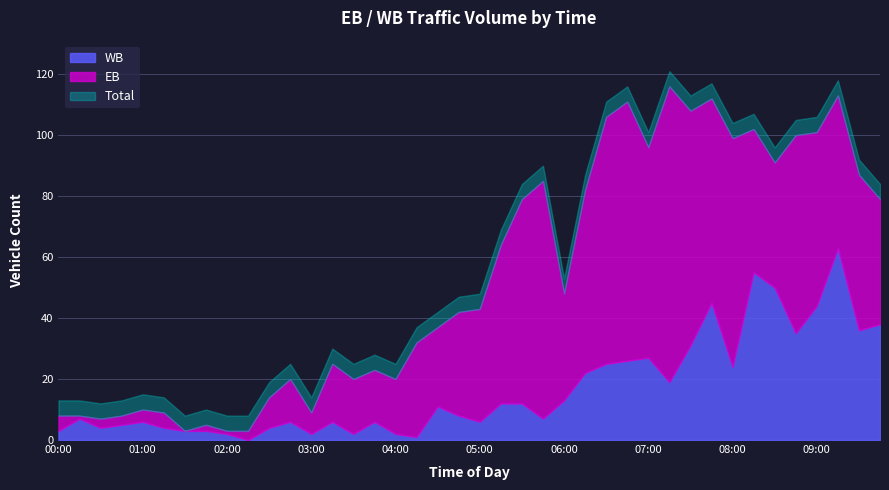

Where is WB nearest to the value 31?

07:30